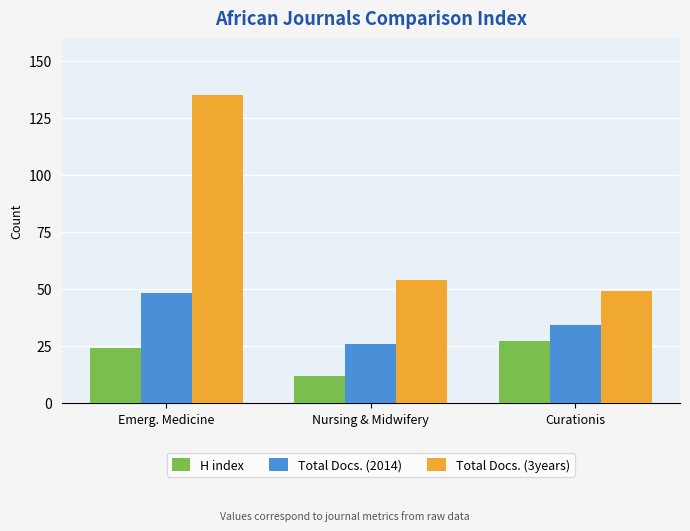

The Total Docs. (2014) series shows 26 at Nursing & Midwifery. True or false?

True